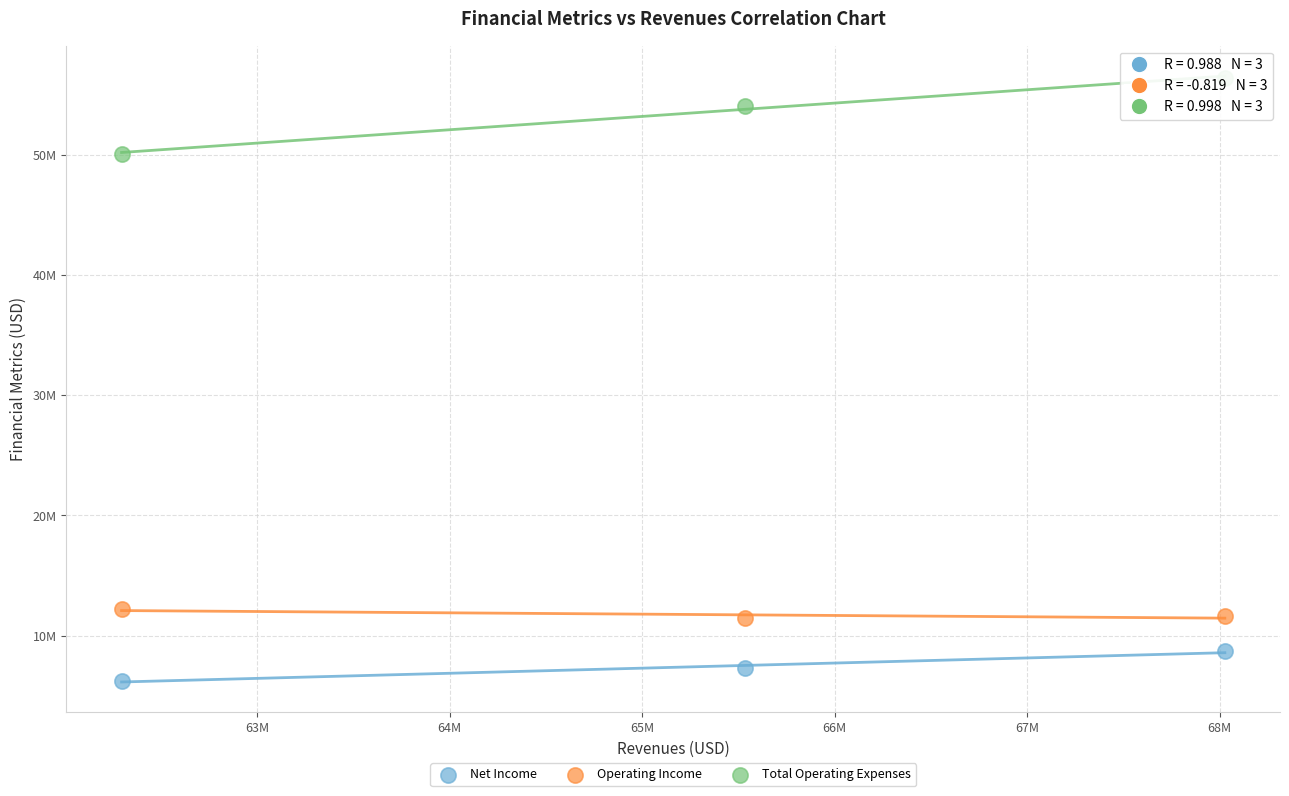

What are all the series names shown in the legend?

Net Income, Operating Income, Total Operating Expenses